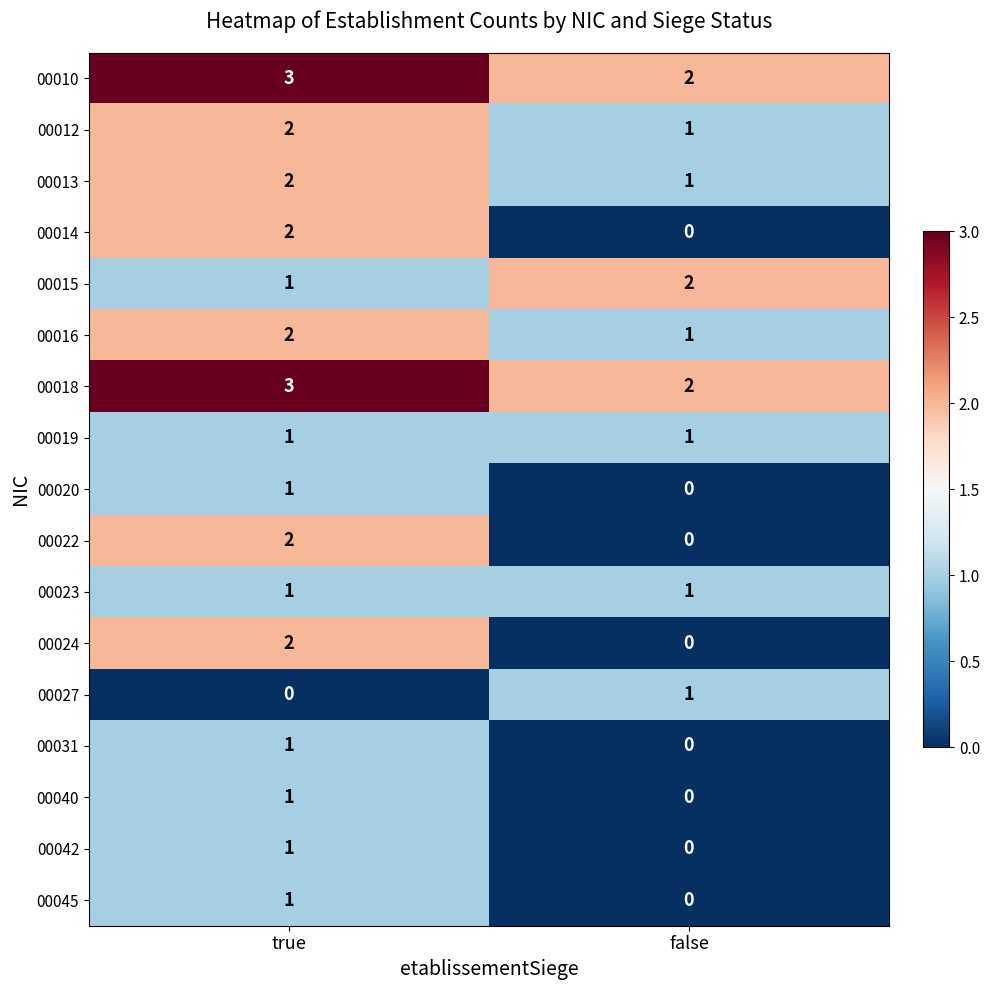

What value does the 00010 series have at true?

3